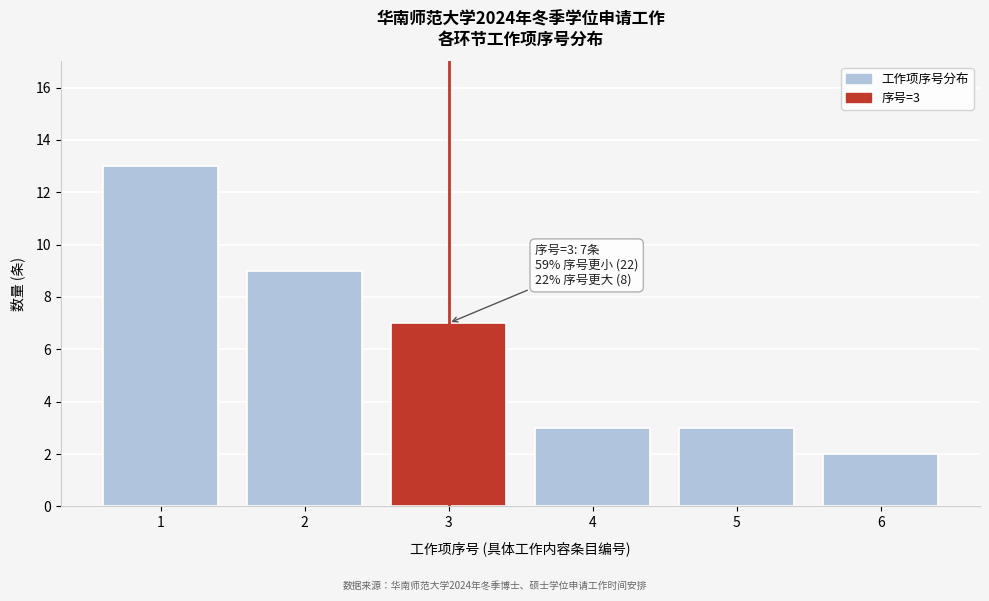

Over which range of the x-axis is the bar tallest?

0.5 to 1.5